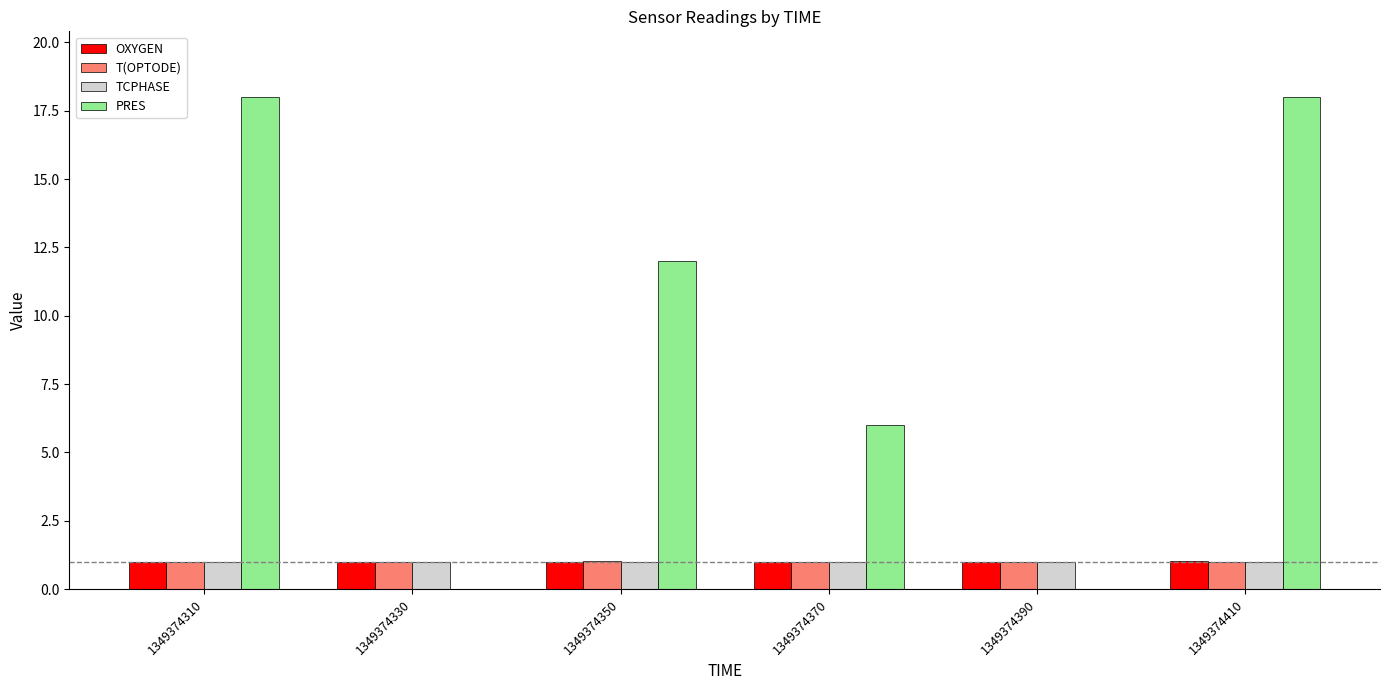

The value of PRES at 1349374330 is -8.9. True or false?

False